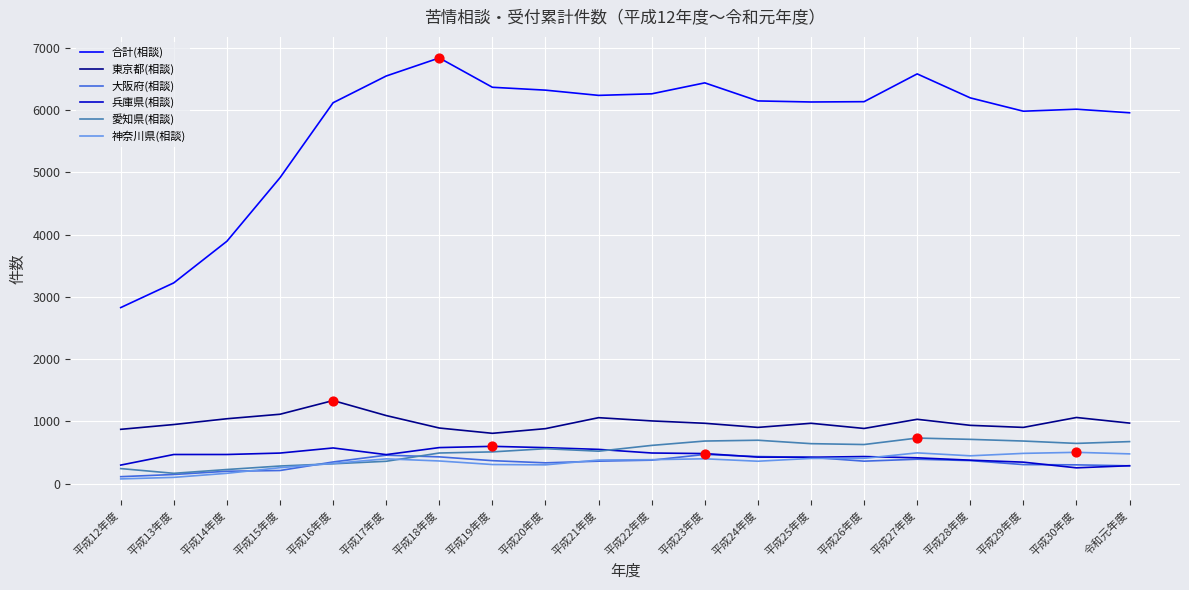

Which series has the widest spread of values?

合計(相談)